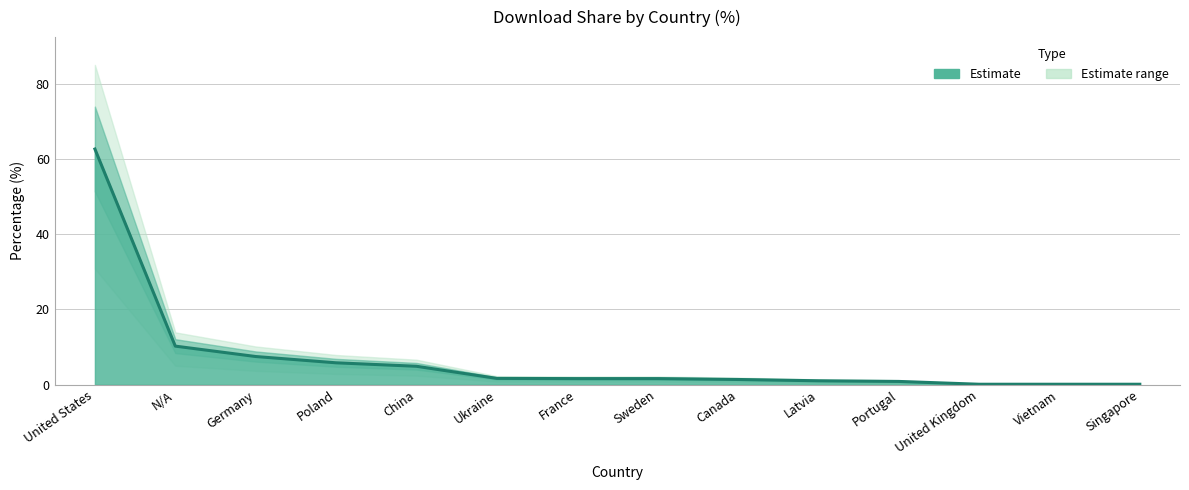

Which has a higher value, United Kingdom or China?

China